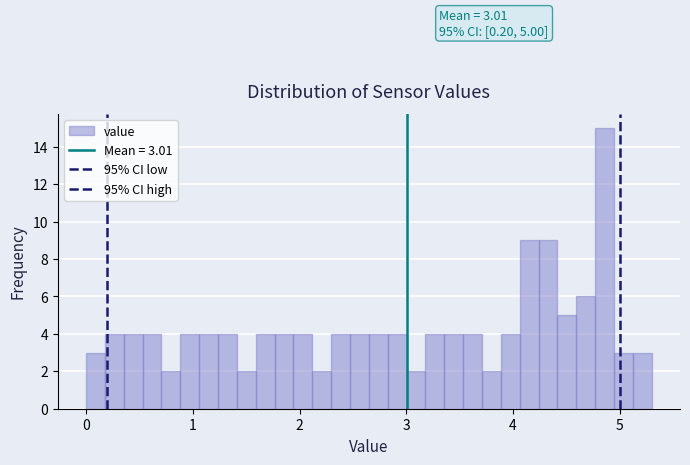

Around what value on the x-axis is the tallest bar? Give the approximate position of its centre, as read against the axis.

4.9